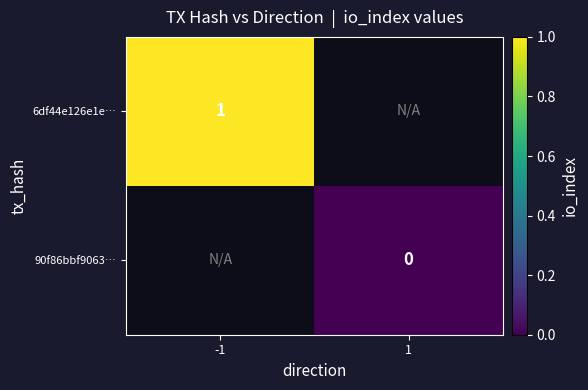

True or false: 6df44e126e1e… has a value of 1 at -1.

True